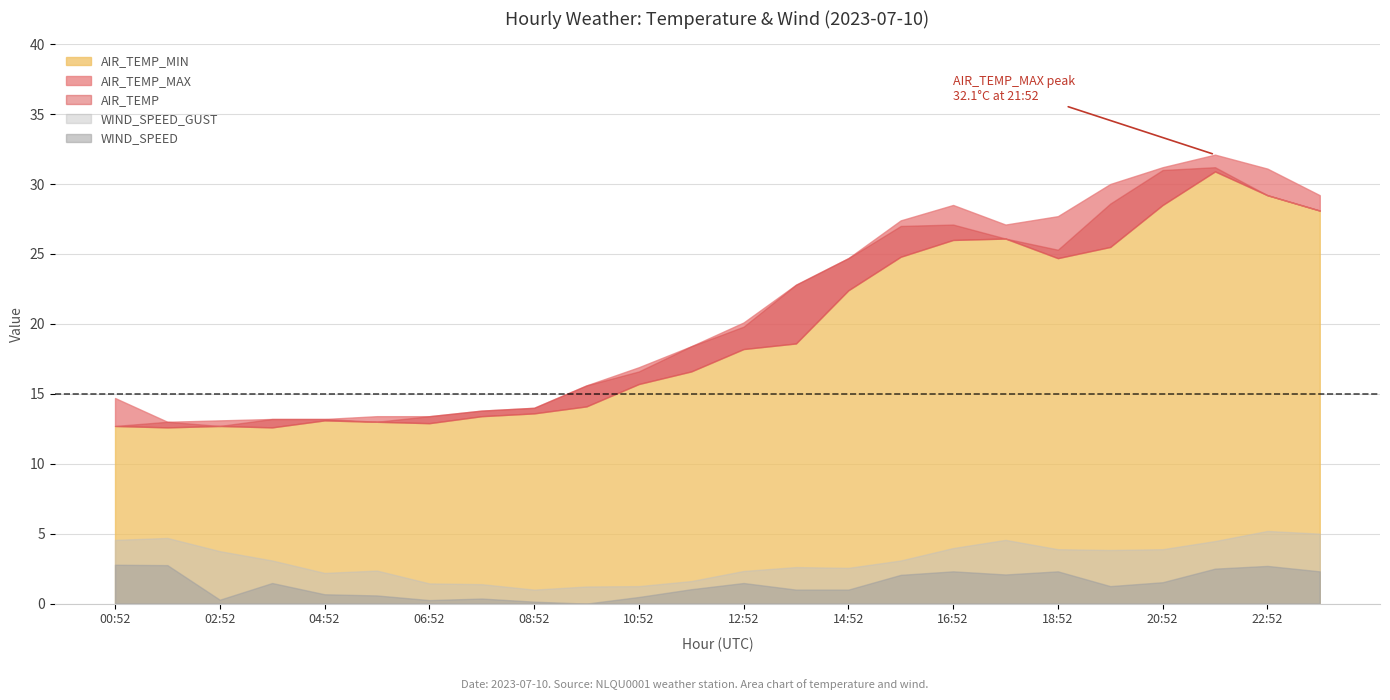

What is the approximate value of AIR_TEMP_MIN at 22:52?

29.2